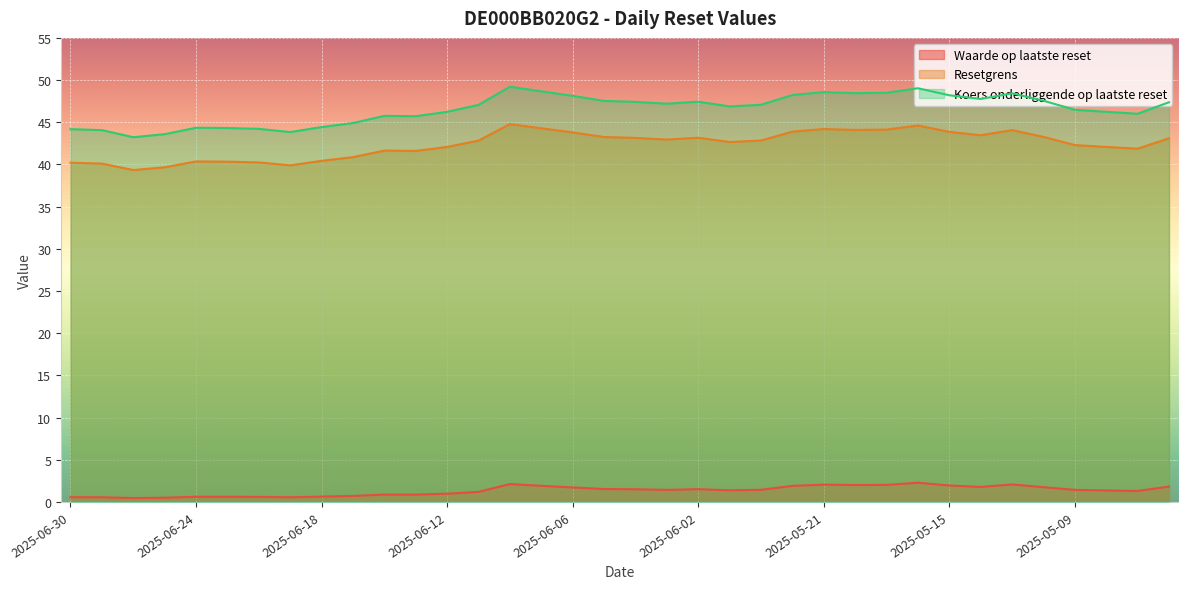

At 2025-05-14, list the series in order from largest to smallest.

Koers onderliggende op laatste reset, Resetgrens, Waarde op laatste reset